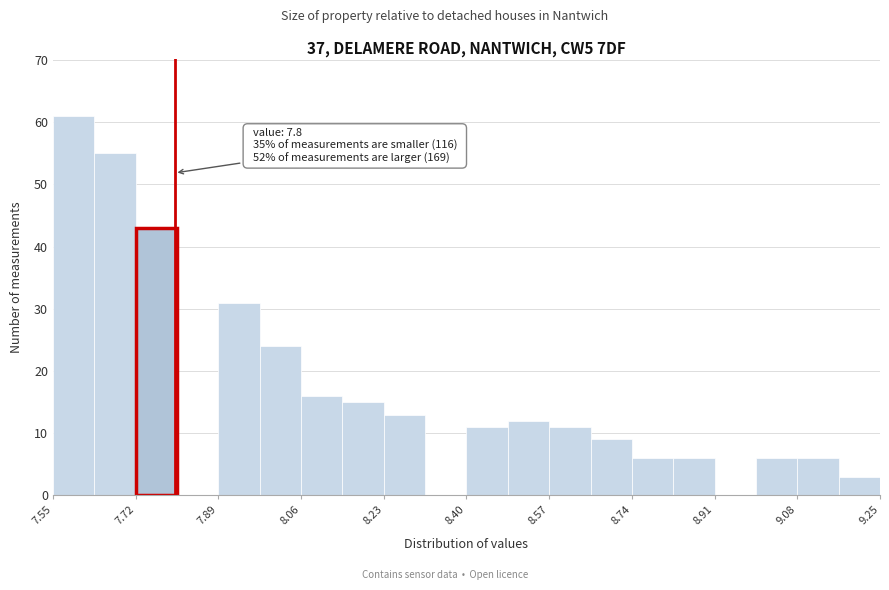

Over which range of the x-axis is the bar tallest?

7.550 to 7.635